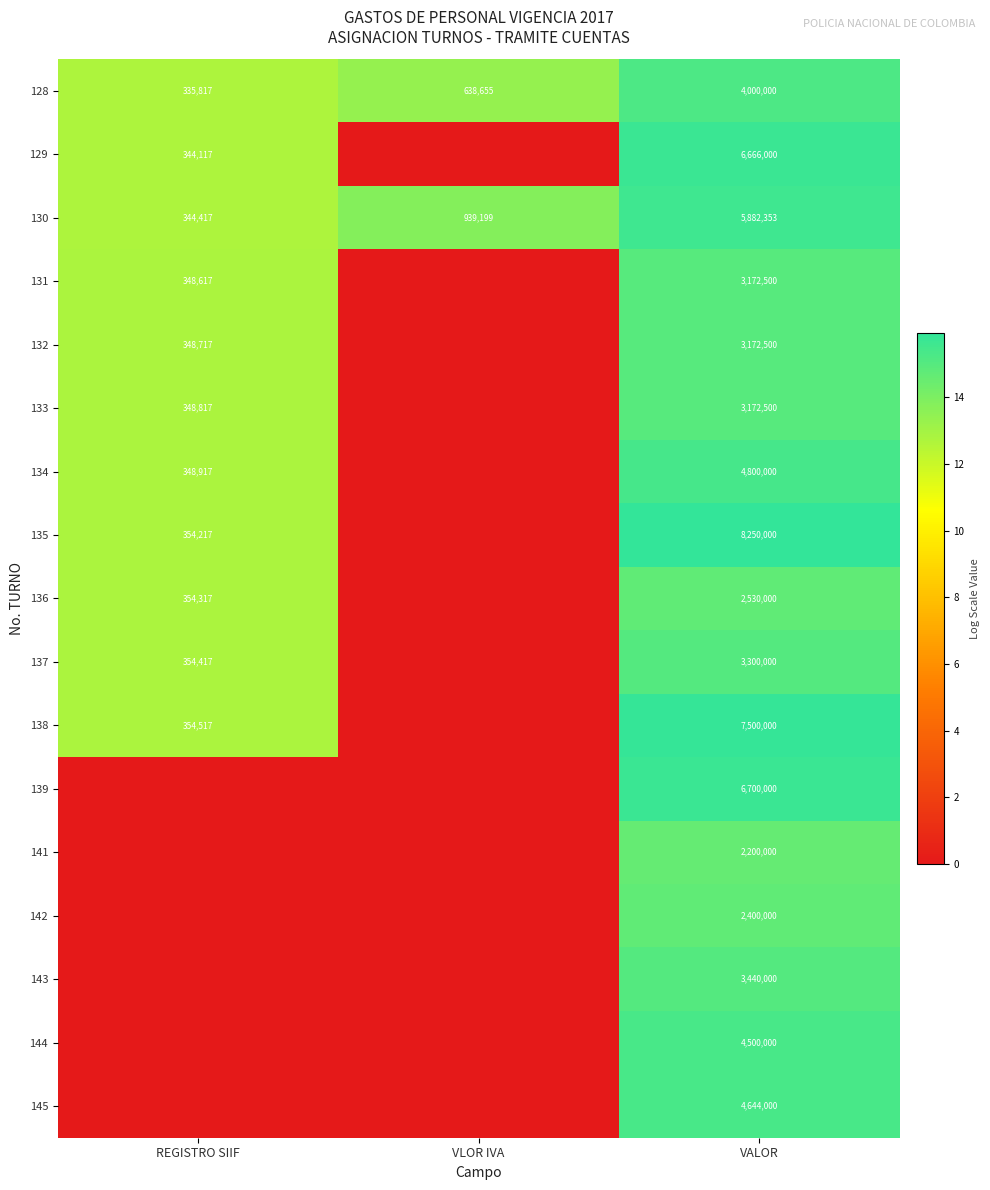

What is the difference between the highest and lowest values at VALOR?

6050000